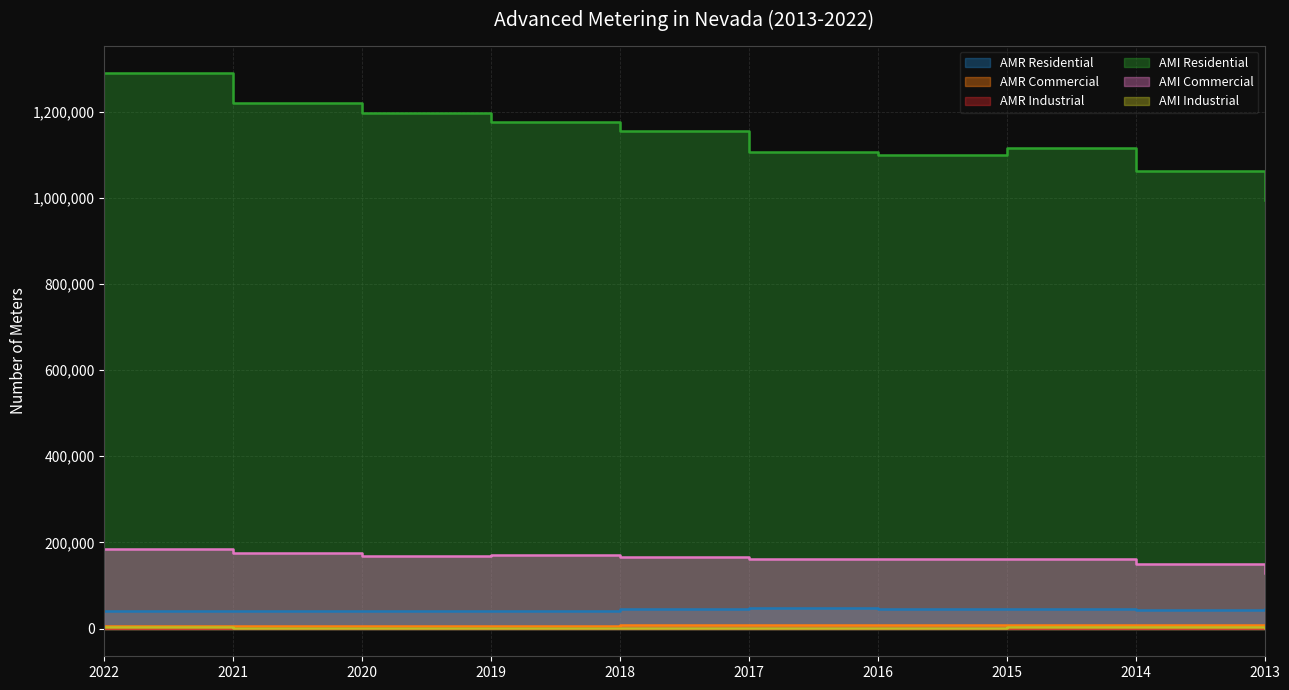

At 2019, list the series in order from smallest to largest.

AMI Industrial, AMR Industrial, AMR Commercial, AMR Residential, AMI Commercial, AMI Residential